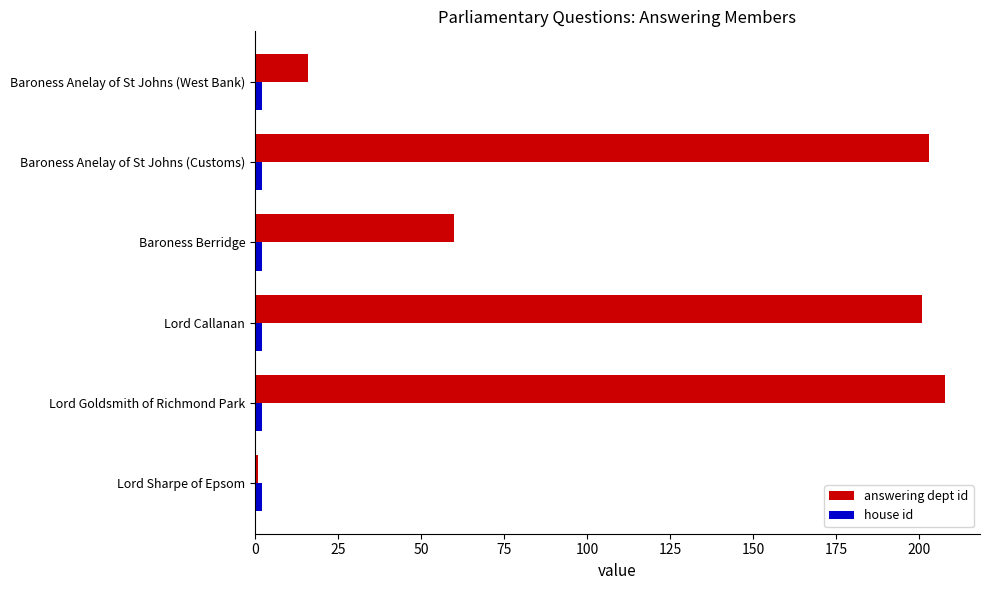

True or false: answering dept id has a value of 18 at Baroness Berridge.

False